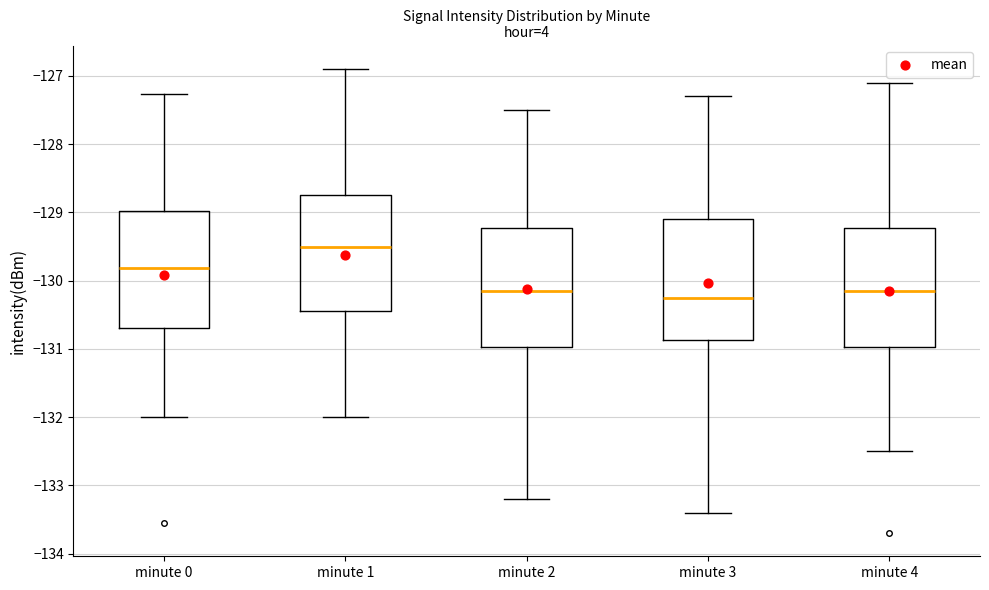

Where is the upper edge of the box for minute 1 on the y-axis? The values are not printed on the chart, so give them approximately, as read against the axis.

-128.7